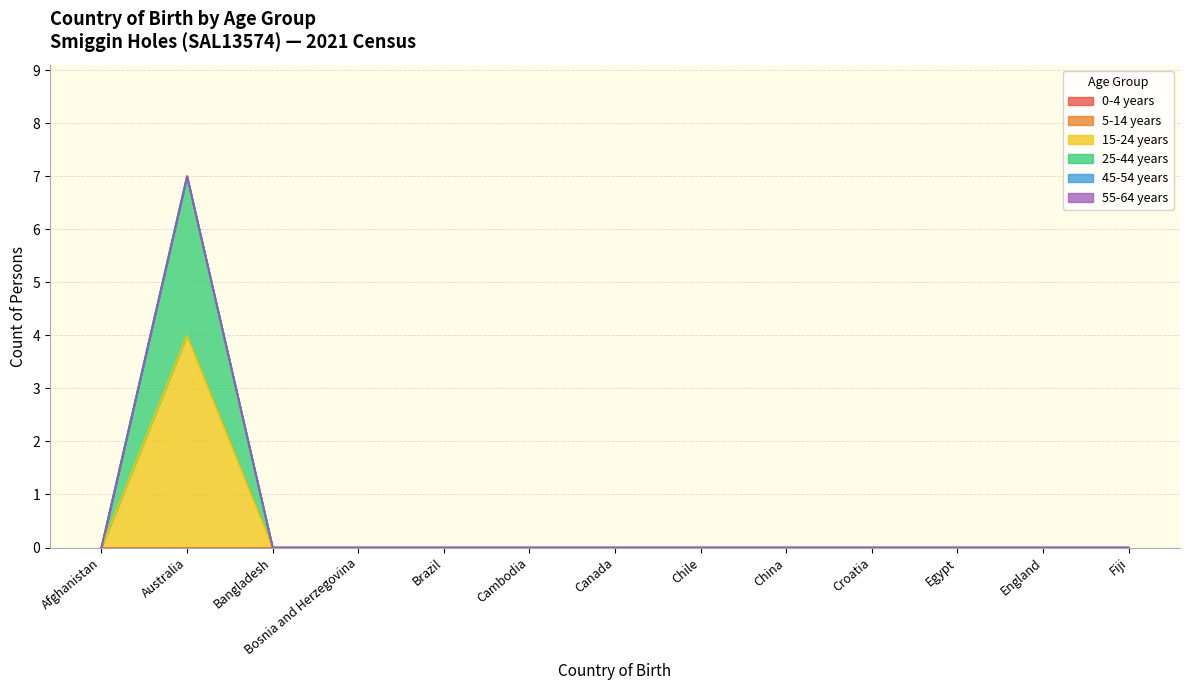

Which series changed the most between Bangladesh and Egypt?

0-4 years